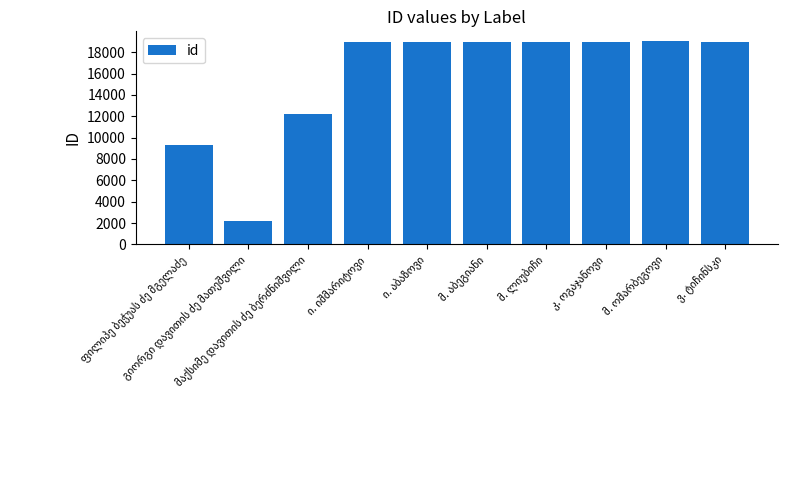

What is the value of the 8th bar from the left?

19007